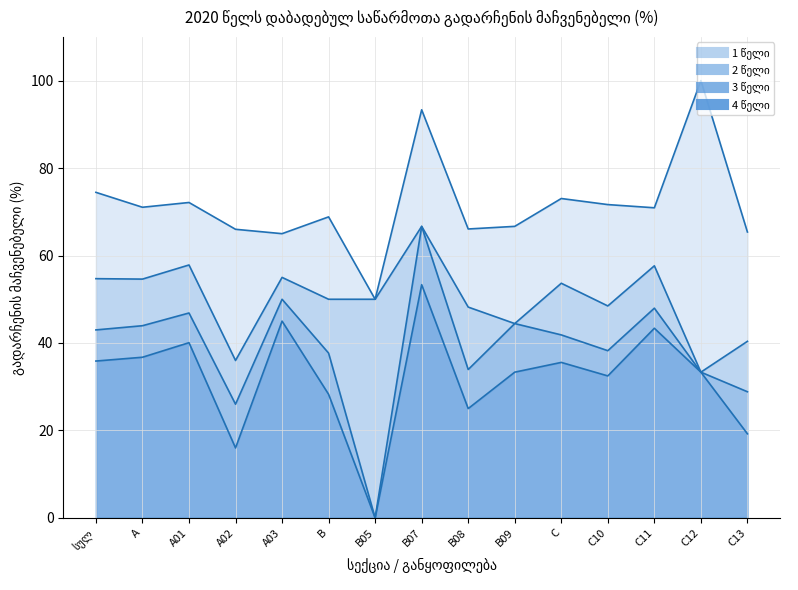

The value of 4 წელი at C10 is 32.5. True or false?

True